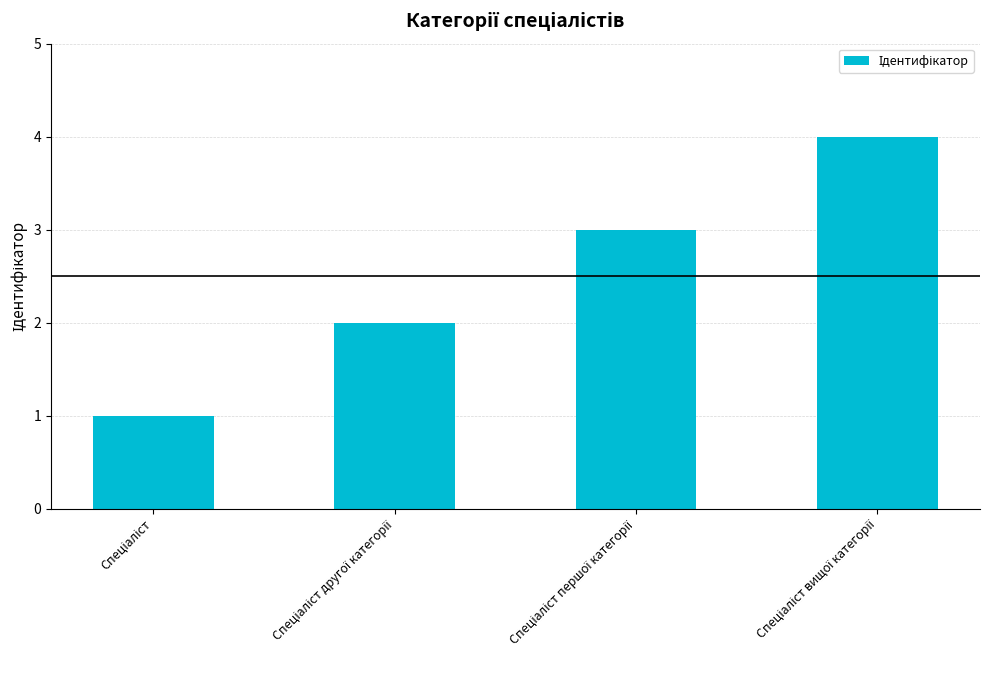

What is the maximum value shown in the chart?

4